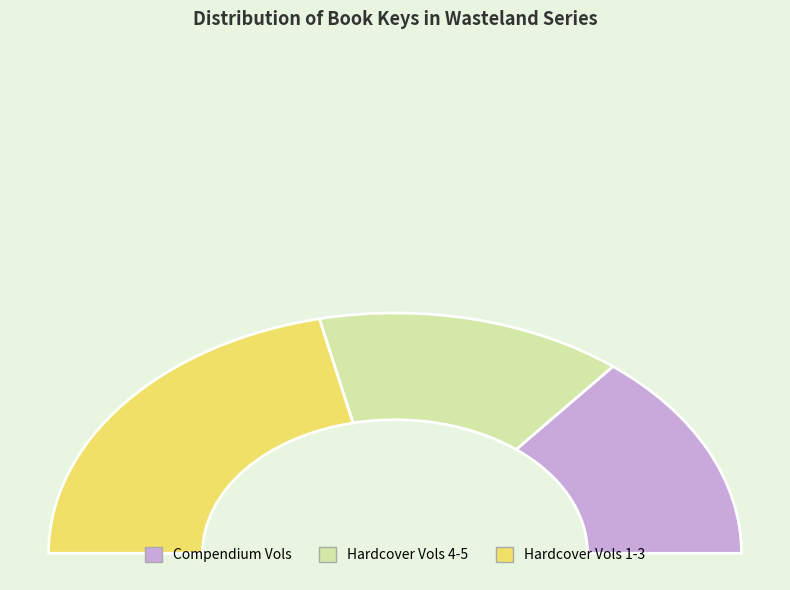

True or false: Wasteland Compendium Vol. 1 accounts for 1% of the total.

False